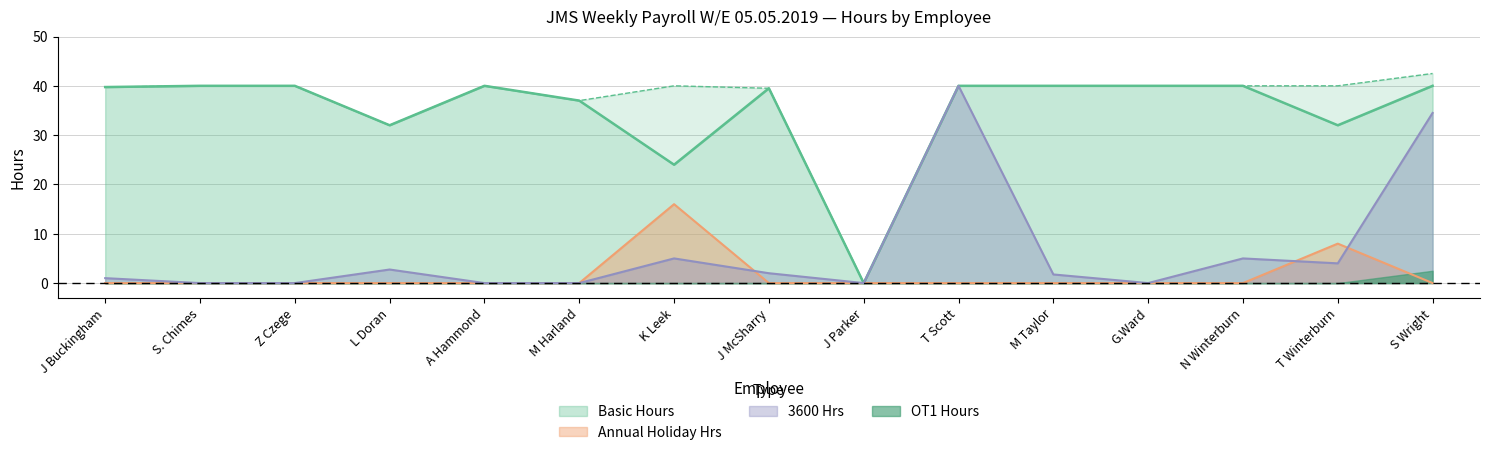

The value of Basic Hours at J Parker is -20.8. True or false?

False